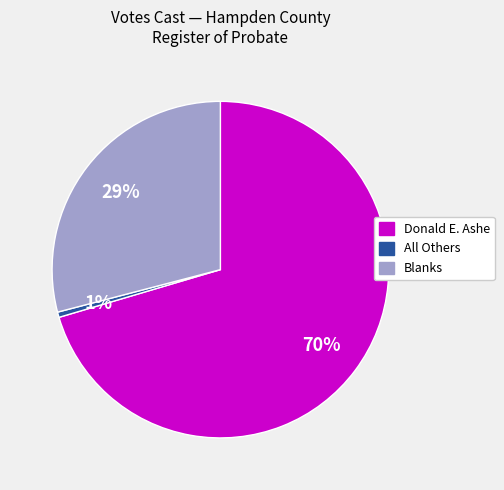

Is there any slice that represents more than half of the pie?

Yes